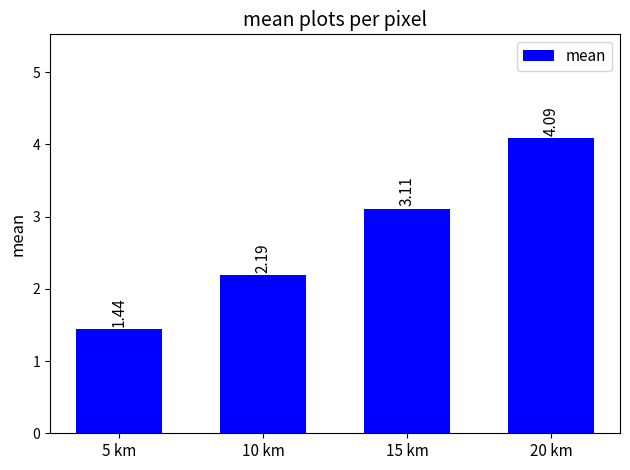

What is the label of the 3rd bar from the left?

15 km